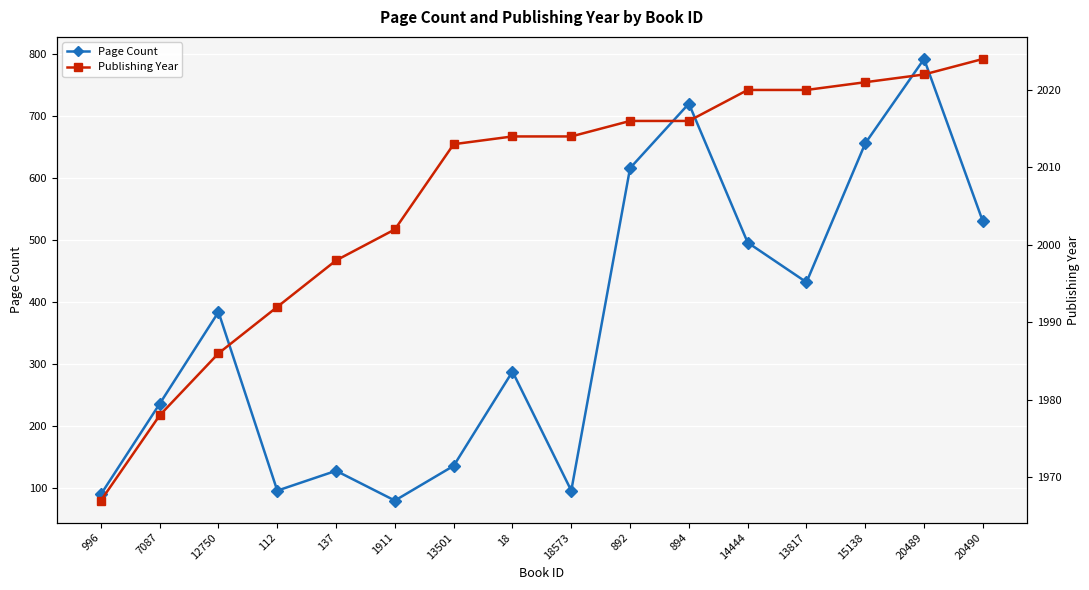

Which series has the widest spread of values?

Page Count